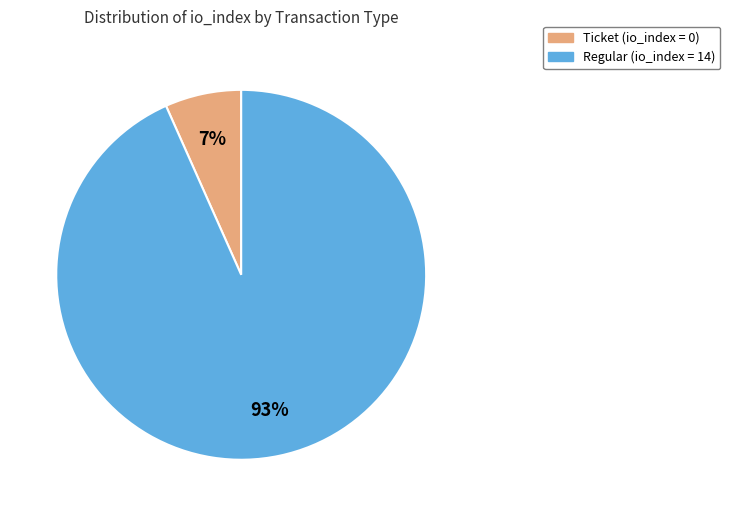

Is there any slice that represents more than half of the pie?

Yes